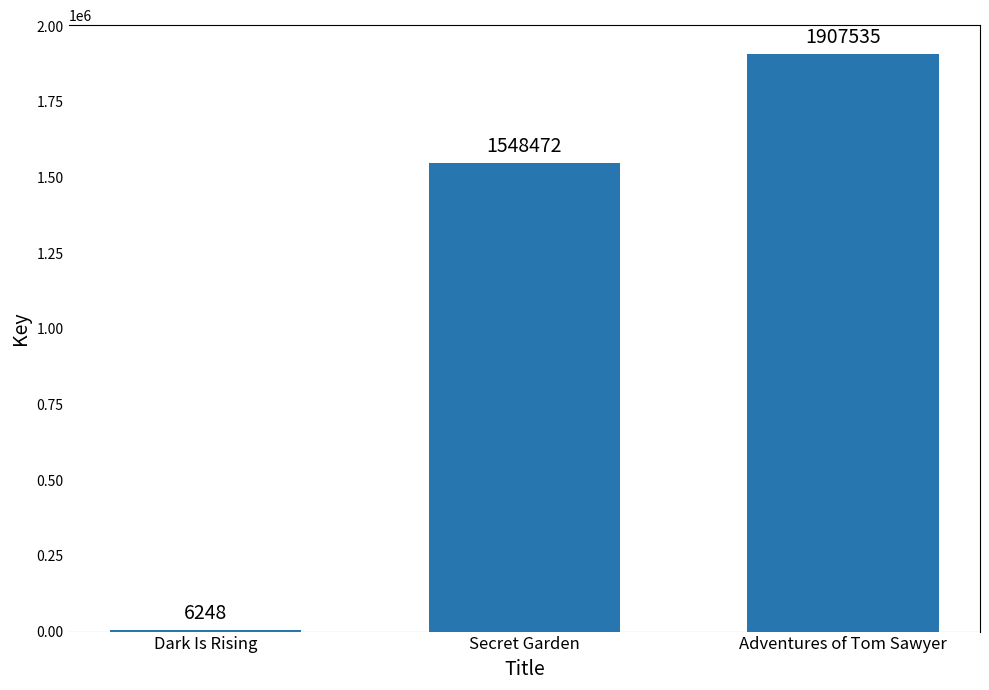

At which category does the chart reach its minimum across all series?

Dark Is Rising